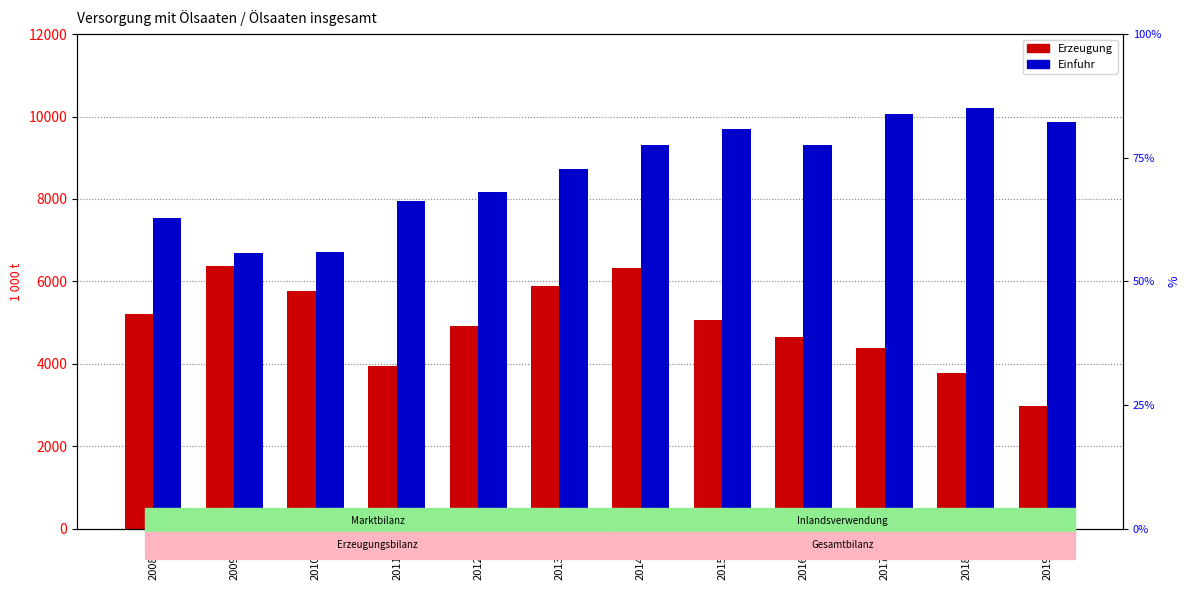

What is the minimum value for Erzeugung?

2968.4